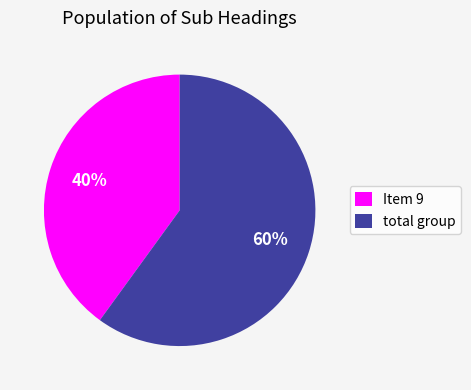

To the nearest percent, what portion does Item 9 represent?

40%